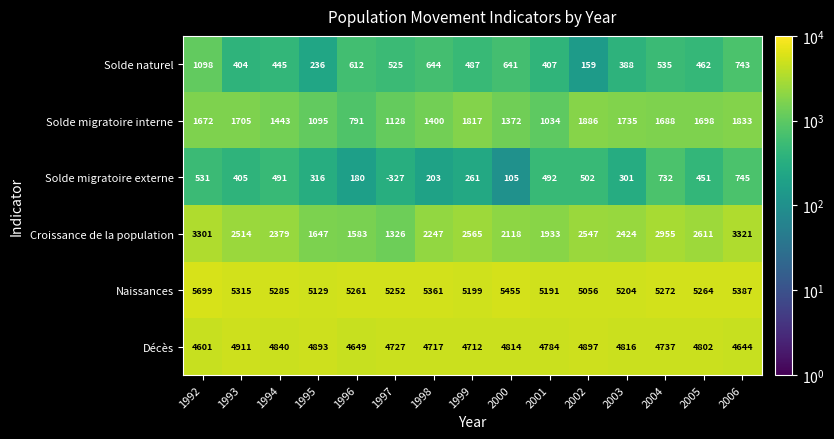

Which series has the largest total across all categories?

Naissances